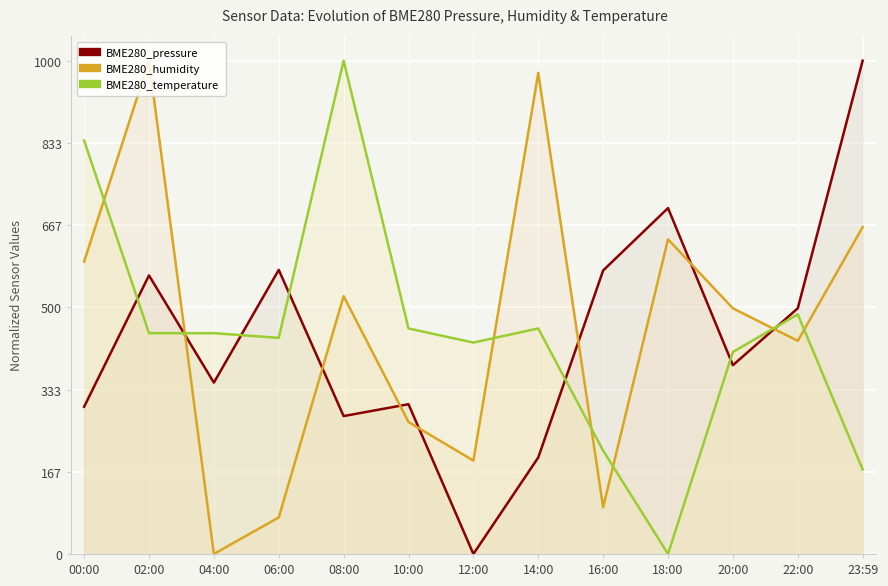

Between 08:00 and 16:00, which series saw the biggest shift?

BME280_temperature